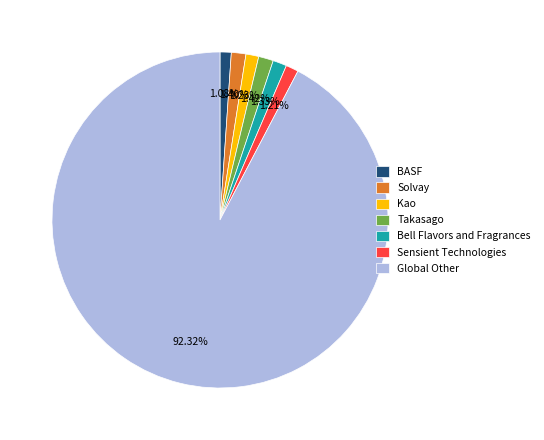

Which slice is the largest?

Global Other